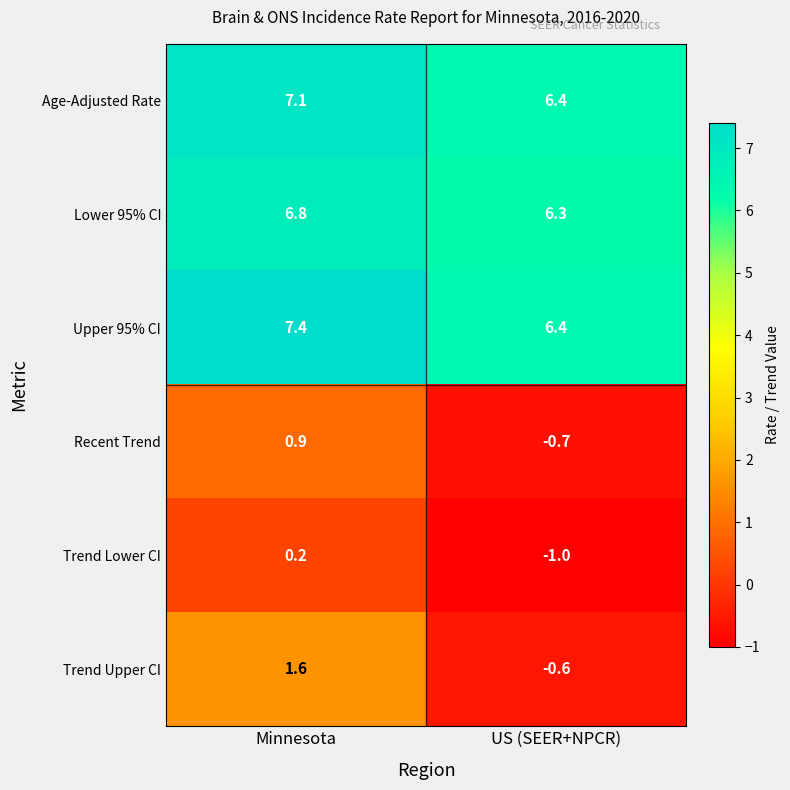

List the series in order of their peak value, highest first.

Upper 95% CI, Age-Adjusted Rate, Lower 95% CI, Trend Upper CI, Recent Trend, Trend Lower CI